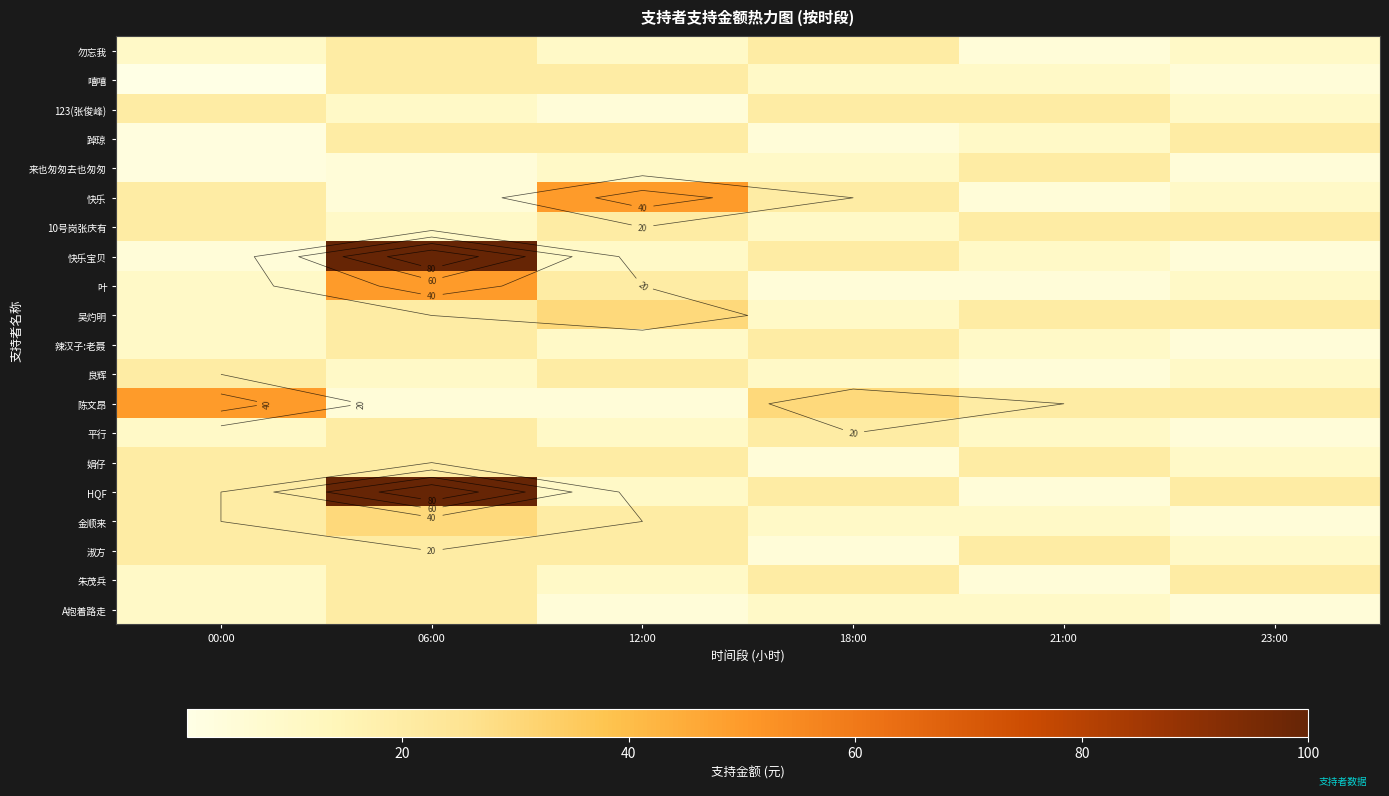

Which series has the largest range (max minus min)?

快乐宝贝